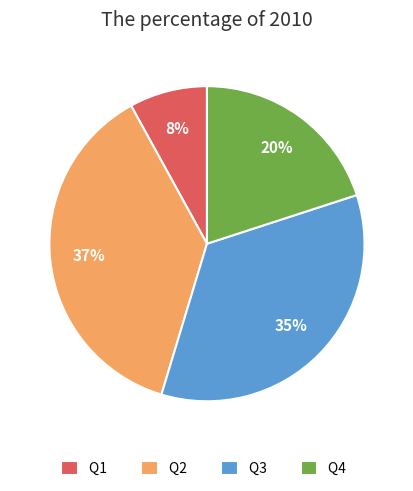

To the nearest percent, what percentage of the pie is Q4?

20%